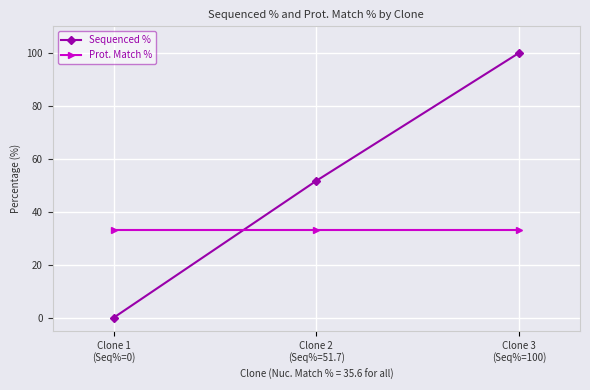

Which series changed the most between Clone 1
(Seq%=0) and Clone 3
(Seq%=100)?

Sequenced %